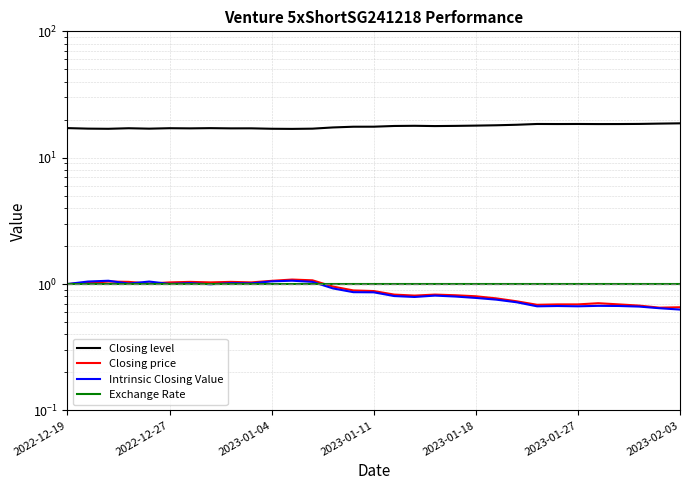

At which label is Exchange Rate closest to 1?

2022-12-19